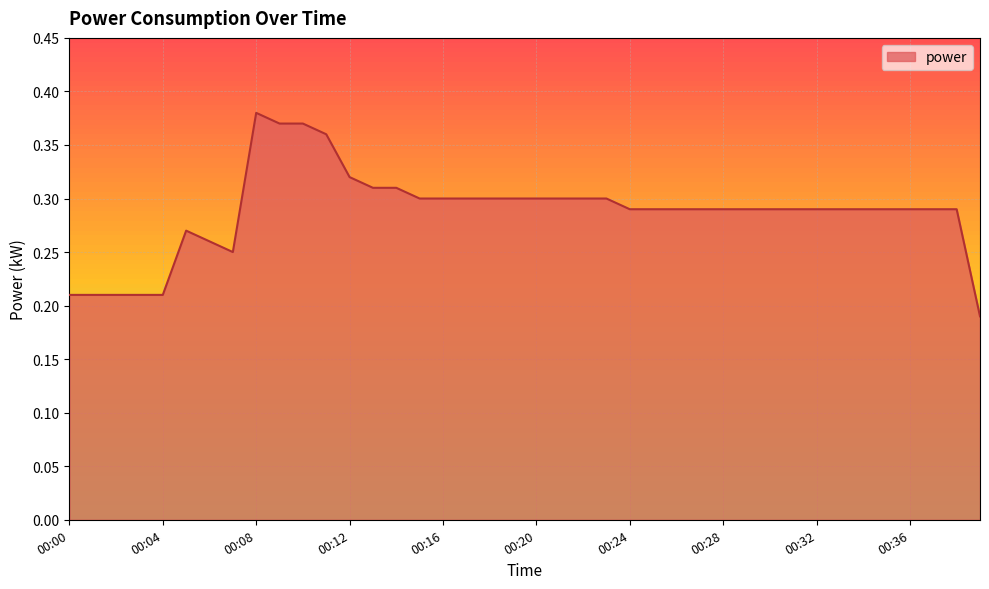

How many lines are shown in the chart?

1